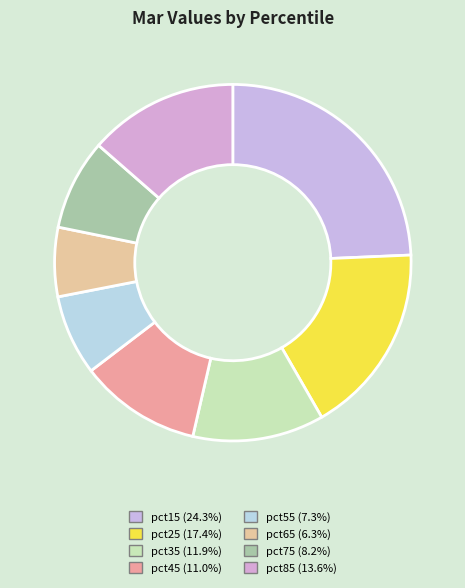

What is the total percentage of pct15 and pct85?

37.9%